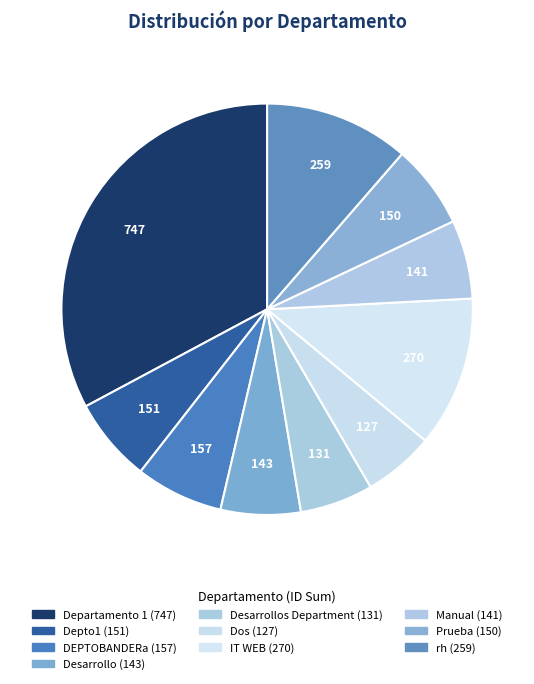

How many slices are in this pie chart?

10